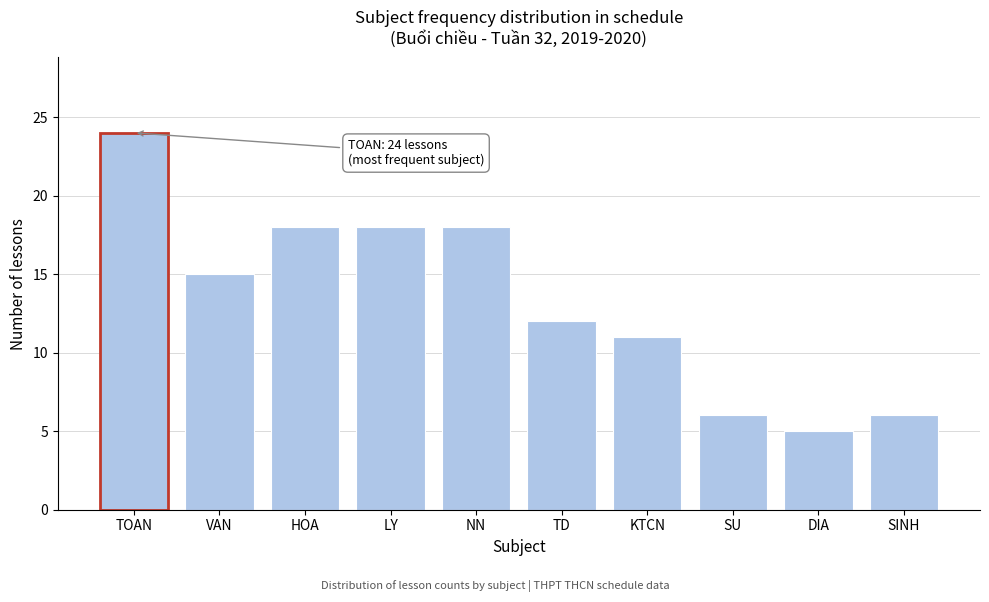

Reading left to right, extract all data points from this chart.

TOAN=24	VAN=15	HOA=18	LY=18	NN=18	TD=12	KTCN=11	SU=6	DIA=5	SINH=6